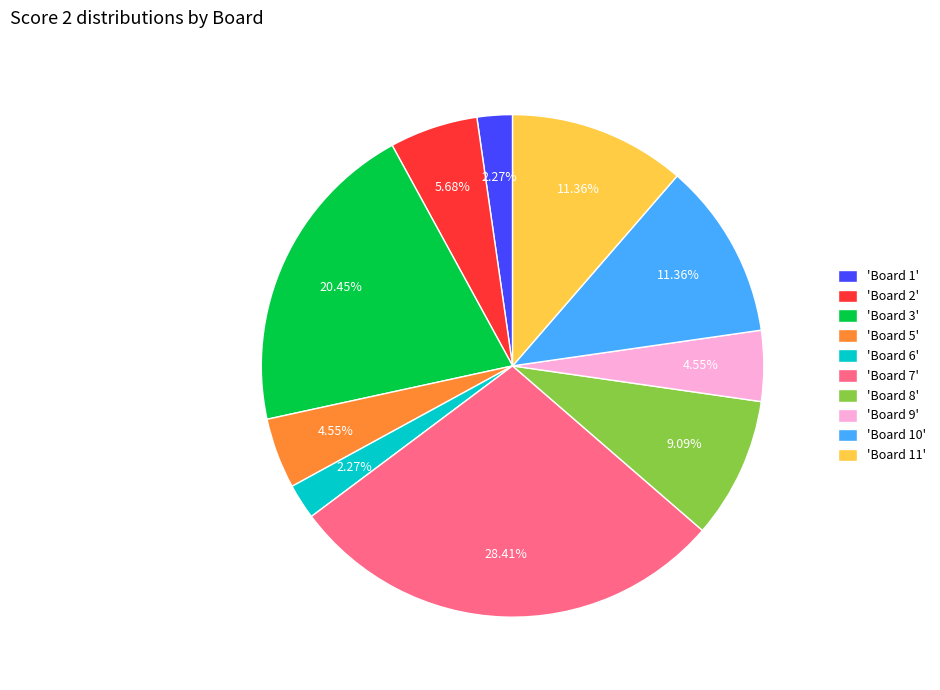

Does 'Board 3' account for over 50% of the chart?

No